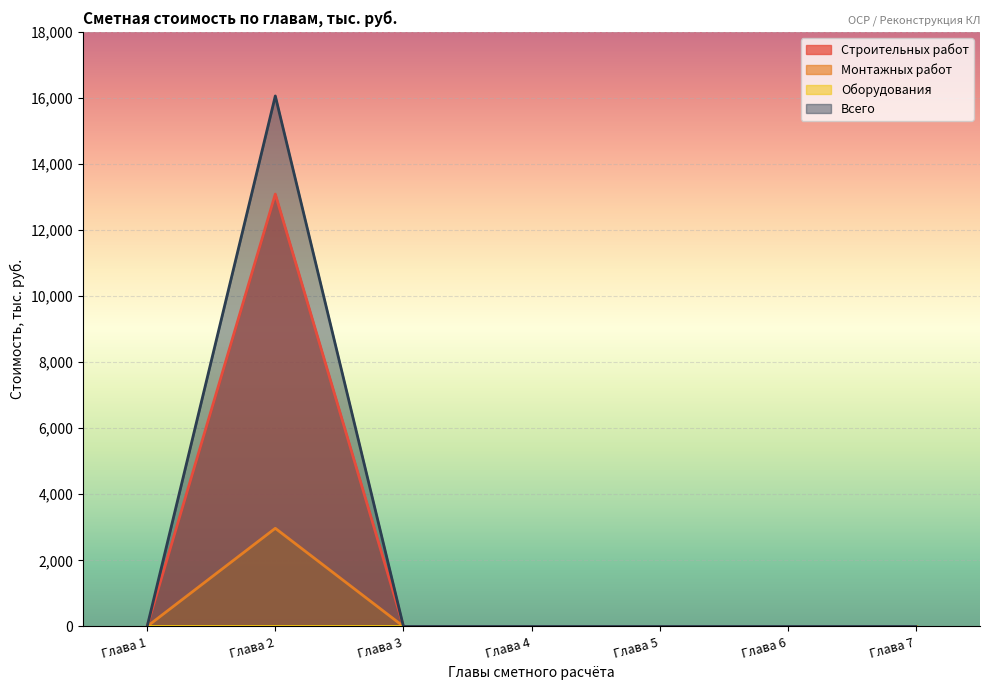

At how many categories does at least one series exceed 4107?

1